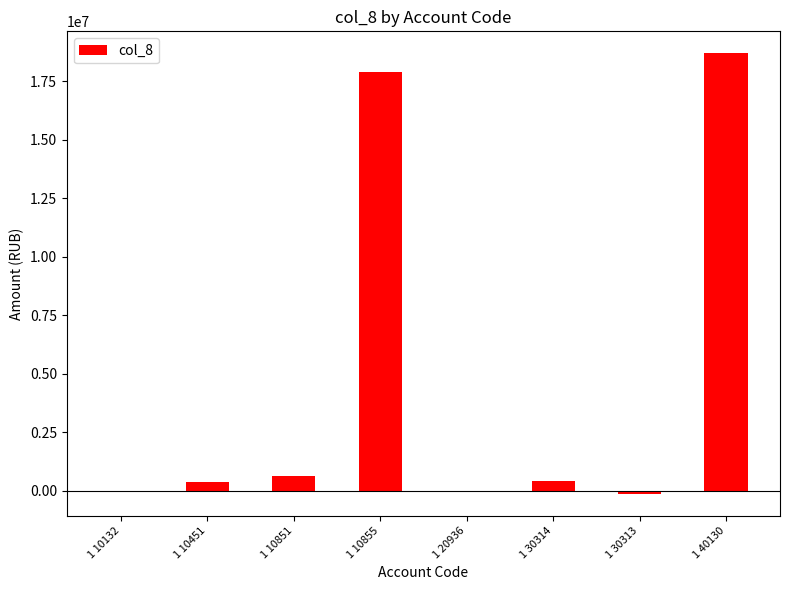

Which has a higher value, 1 10855 or 1 10132?

1 10855